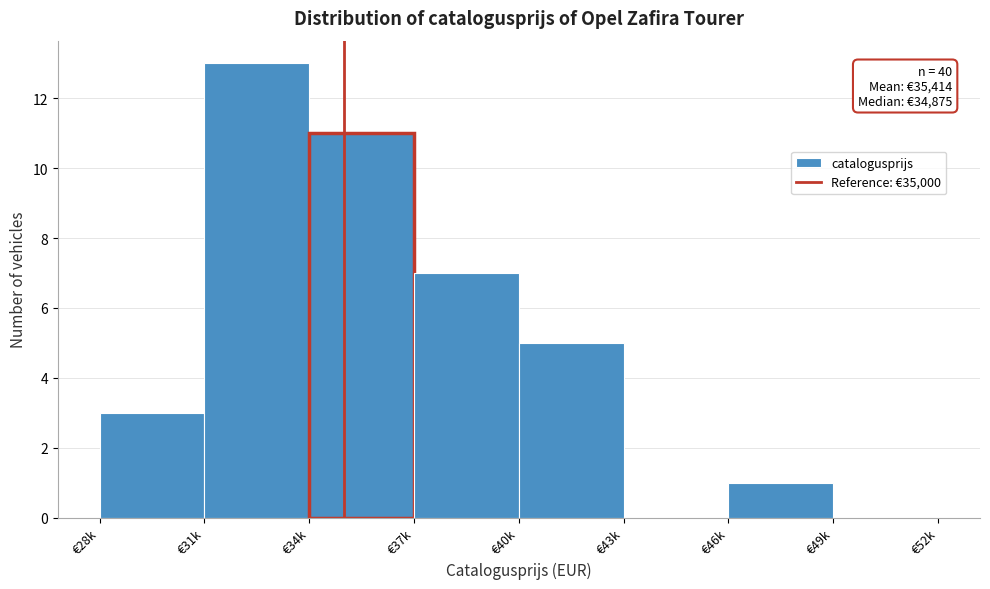

Reading right to left, extract all data points from this chart.

€49k=0	€46k=1	€43k=0	€40k=5	€37k=7	€34k=11	€31k=13	€28k=3